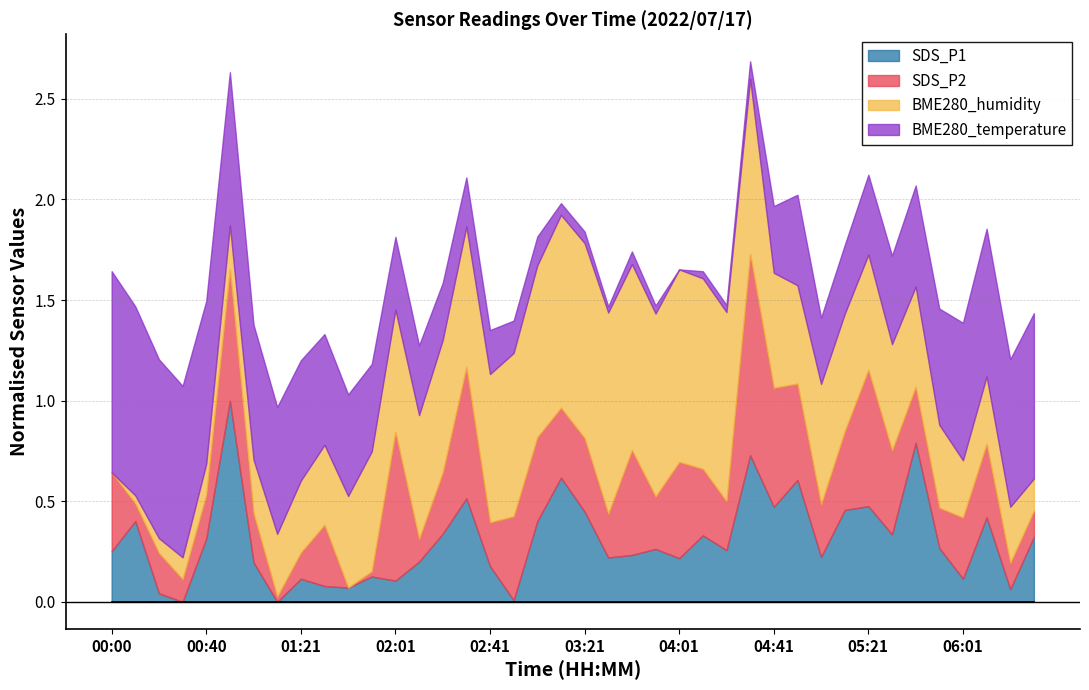

What is the label of the 33rd point from the left?

05:21